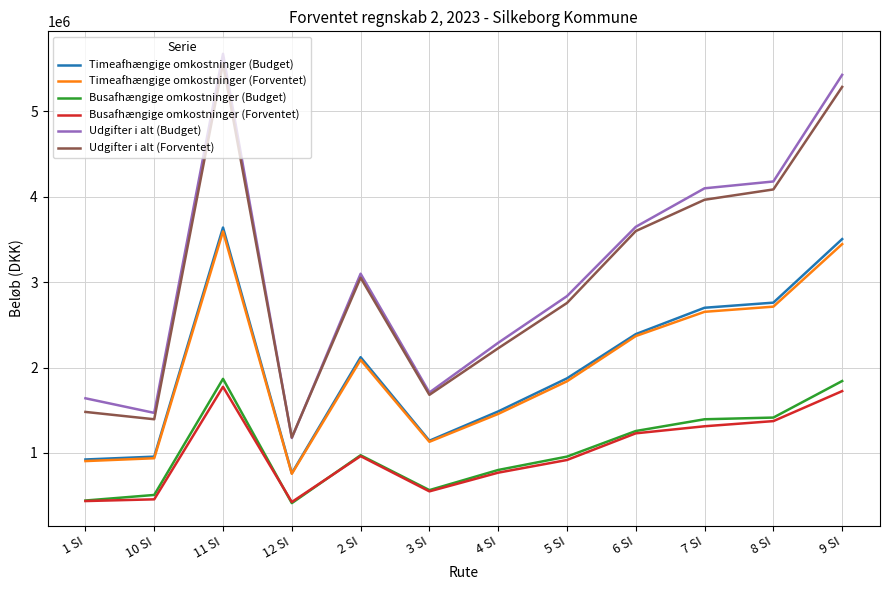

True or false: Udgifter i alt (Forventet) and Busafhængige omkostninger (Forventet) cross at least once.

False